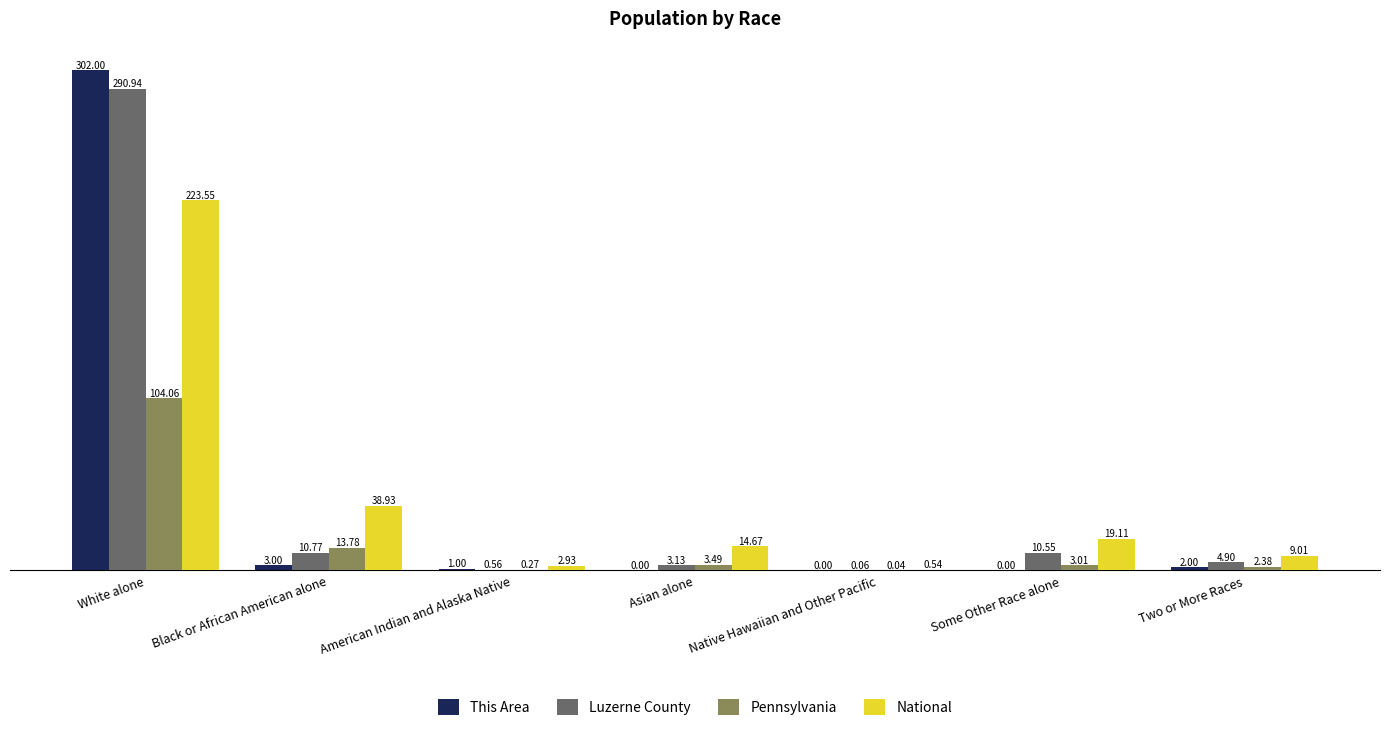

At which label does This Area first exceed 1?

White alone